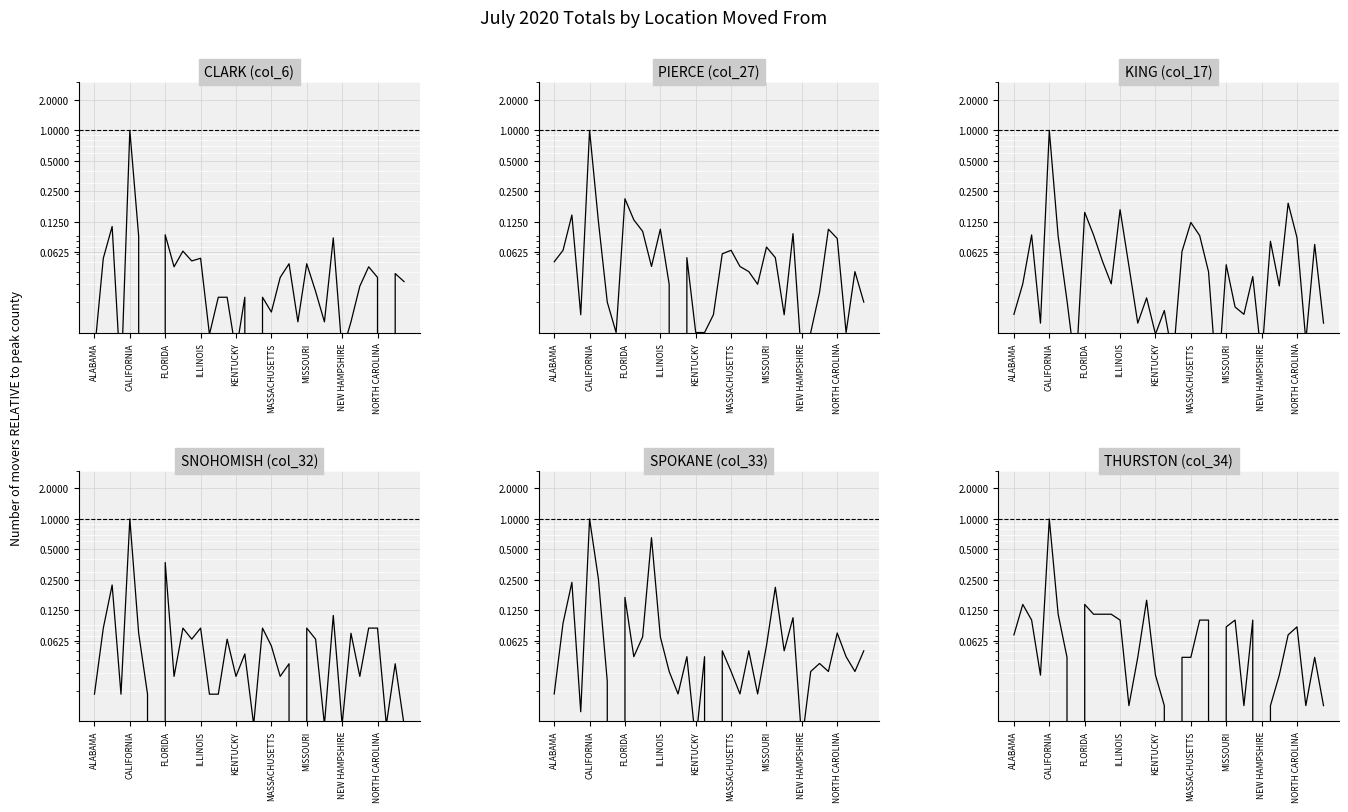

Reading right to left, what are all the values shown in this chart?

CLARK (col_6): 0.0	0.0	0.0	0.0	0.0	0.0	0.0	0.0	0.1	0.0	0.0	0.0	0.0	0.0	0.0	0.0	0.0	0.0	0.0	0.0	0.0	0.0	0.0	0.1	0.1	0.1	0.0	0.1	0.0	0.0	0.1	1.0	0.0	0.1	0.1	0.0
PIERCE (col_27): 0.0	0.0	0.0	0.1	0.1	0.0	0.0	0.0	0.1	0.0	0.1	0.1	0.0	0.0	0.0	0.1	0.1	0.0	0.0	0.0	0.1	0.0	0.0	0.1	0.0	0.1	0.1	0.2	0.0	0.0	0.1	1.0	0.0	0.1	0.1	0.1
KING (col_17): 0.0	0.1	0.0	0.1	0.2	0.0	0.1	0.0	0.0	0.0	0.0	0.0	0.0	0.0	0.1	0.1	0.1	0.0	0.0	0.0	0.0	0.0	0.0	0.2	0.0	0.1	0.1	0.2	0.0	0.0	0.1	1.0	0.0	0.1	0.0	0.0
SNOHOMISH (col_32): 0.0	0.0	0.0	0.1	0.1	0.0	0.1	0.0	0.1	0.0	0.1	0.1	0.0	0.0	0.0	0.1	0.1	0.0	0.0	0.0	0.1	0.0	0.0	0.1	0.1	0.1	0.0	0.4	0.0	0.0	0.1	1.0	0.0	0.2	0.1	0.0
SPOKANE (col_33): 0.0	0.0	0.0	0.1	0.0	0.0	0.0	0.0	0.1	0.0	0.2	0.1	0.0	0.0	0.0	0.0	0.0	0.0	0.0	0.0	0.0	0.0	0.0	0.1	0.7	0.1	0.0	0.2	0.0	0.0	0.3	1.0	0.0	0.2	0.1	0.0
THURSTON (col_34): 0.0	0.0	0.0	0.1	0.1	0.0	0.0	0.0	0.1	0.0	0.1	0.1	0.0	0.1	0.1	0.0	0.0	0.0	0.0	0.0	0.2	0.0	0.0	0.1	0.1	0.1	0.1	0.1	0.0	0.0	0.1	1.0	0.0	0.1	0.1	0.1